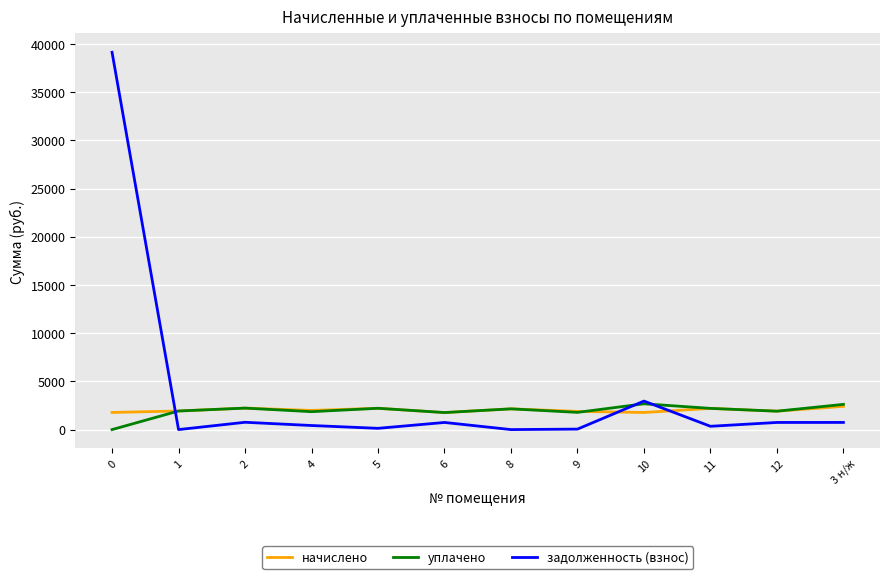

What is the difference between the maximum and minimum values in the начислено series?

645.2